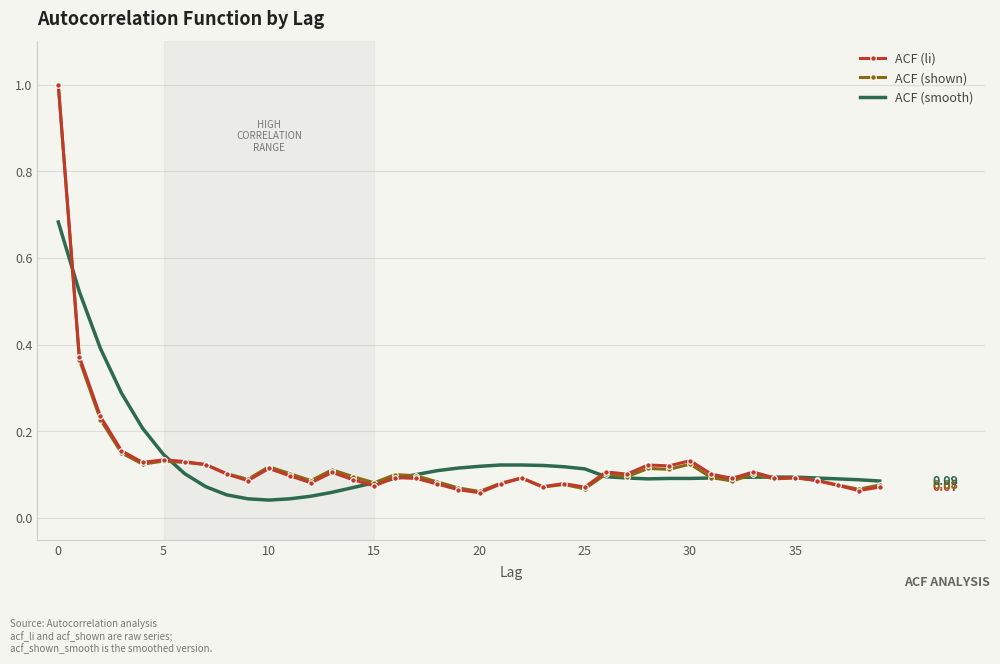

What are all the series names shown in the legend?

ACF (li), ACF (shown), ACF (smooth)